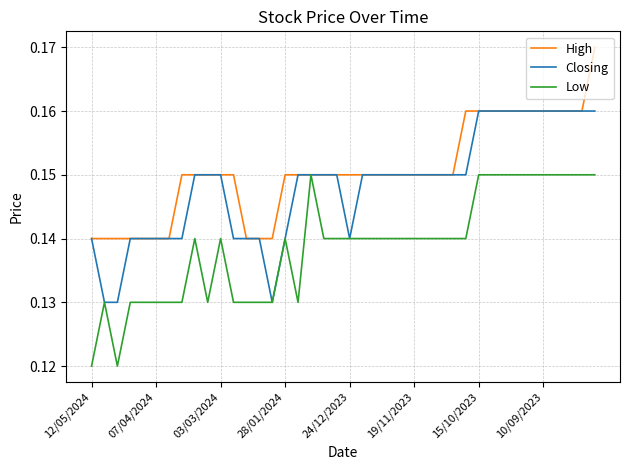

Which series has the largest total across all categories?

High